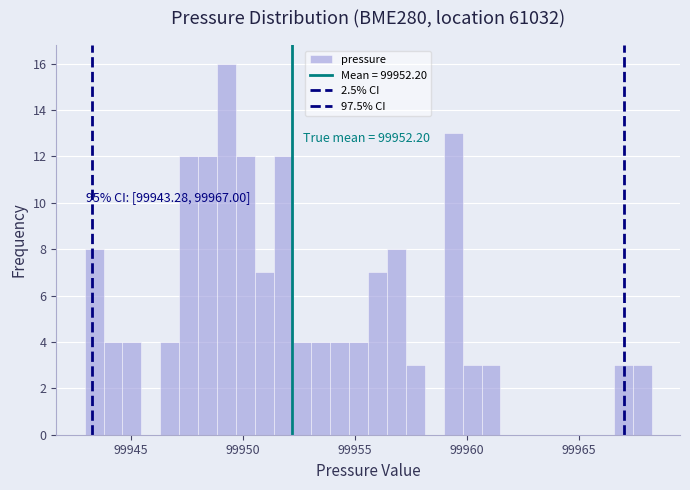

Read against the x-axis, roughly where is the centre of the tallest bar?

99949.5